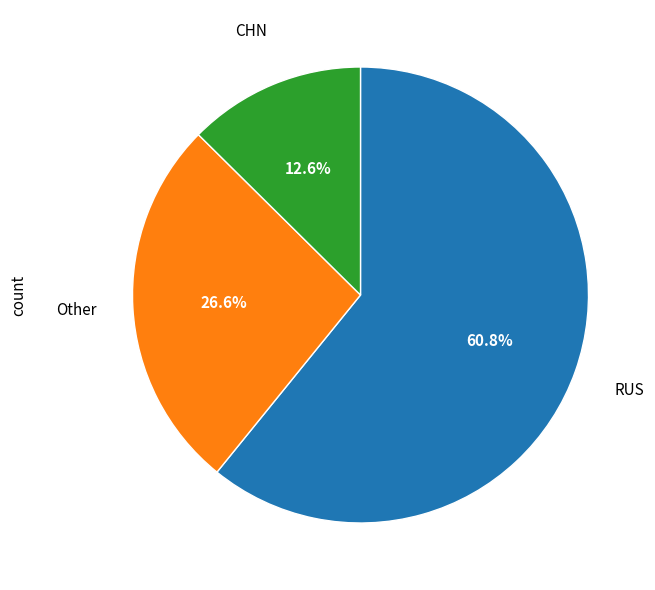

Is there any slice that represents more than half of the pie?

Yes